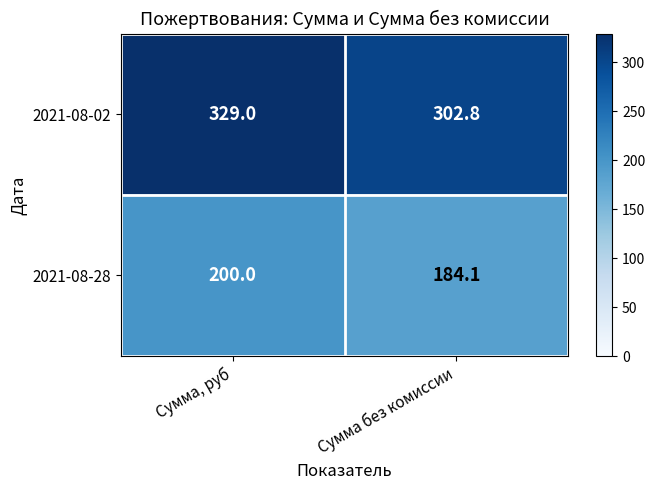

Which category has the highest value across all series?

Сумма, руб